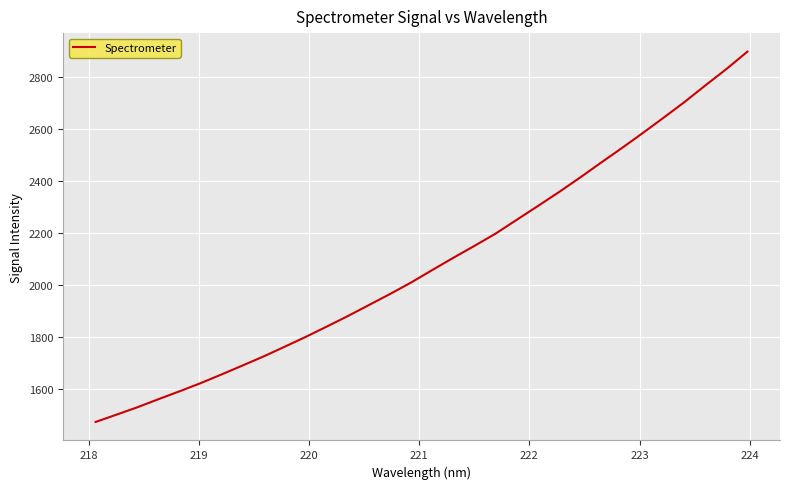

What is the maximum value shown in the chart?

2898.4